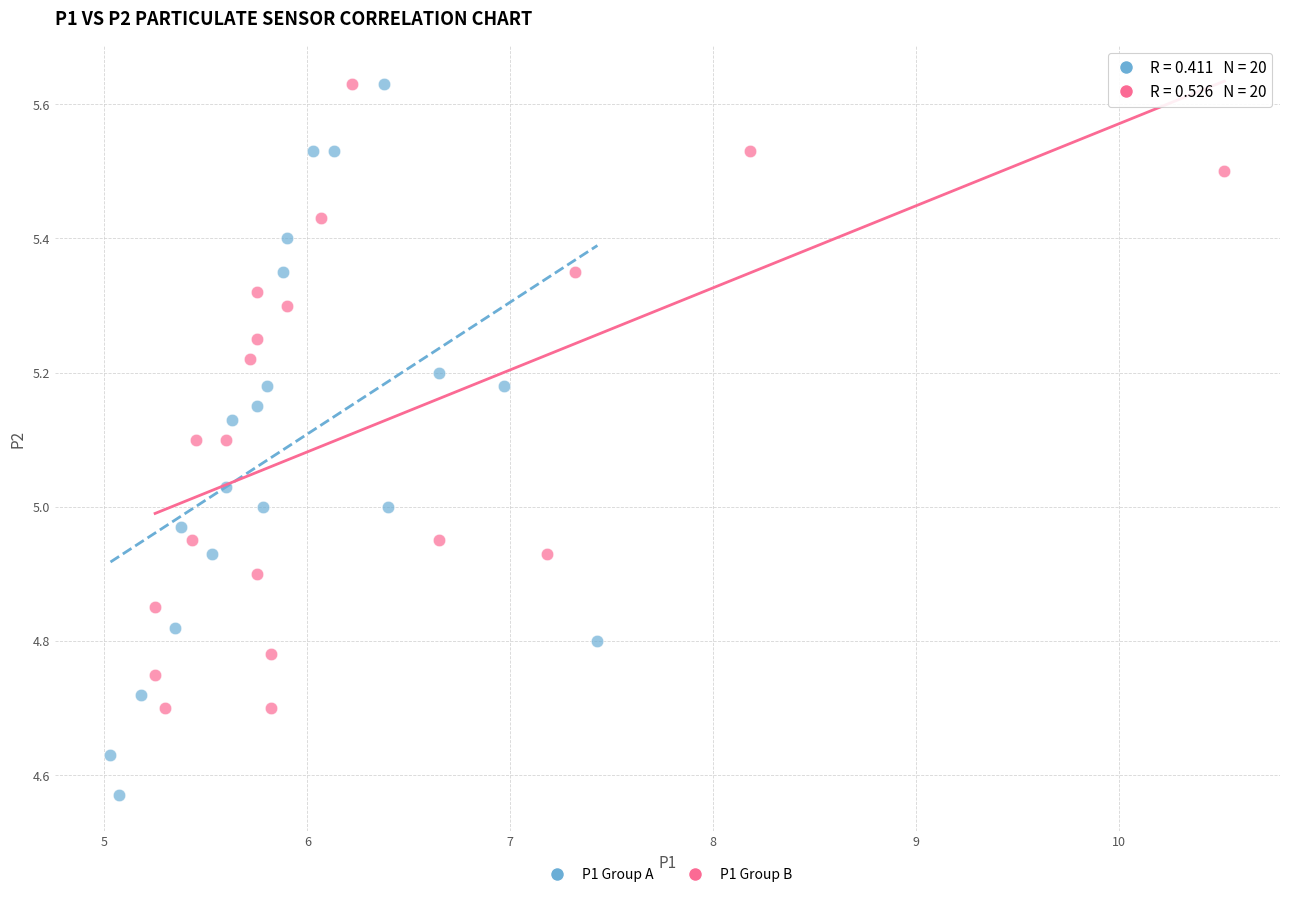

Which series has the largest Y range (max minus min)?

P1 Group A